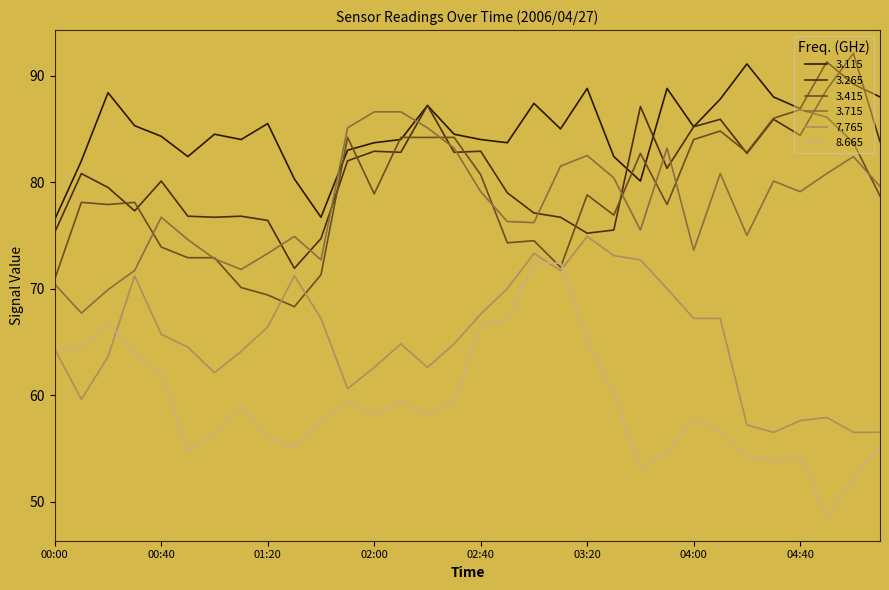

What is the greatest value displayed?

92.1